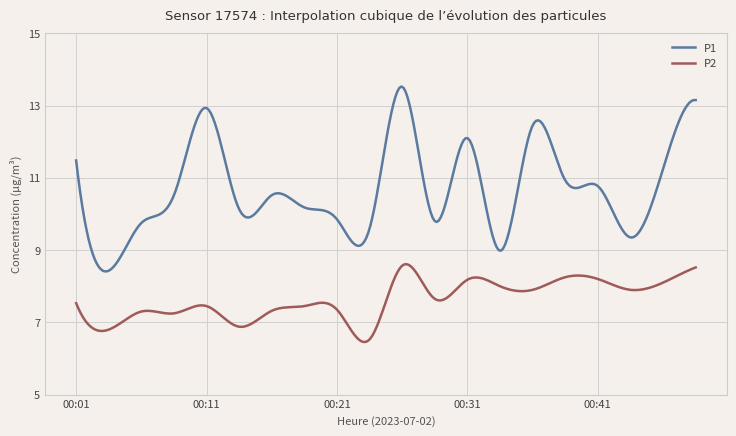

What is the sum of all P1 values?

3202.8